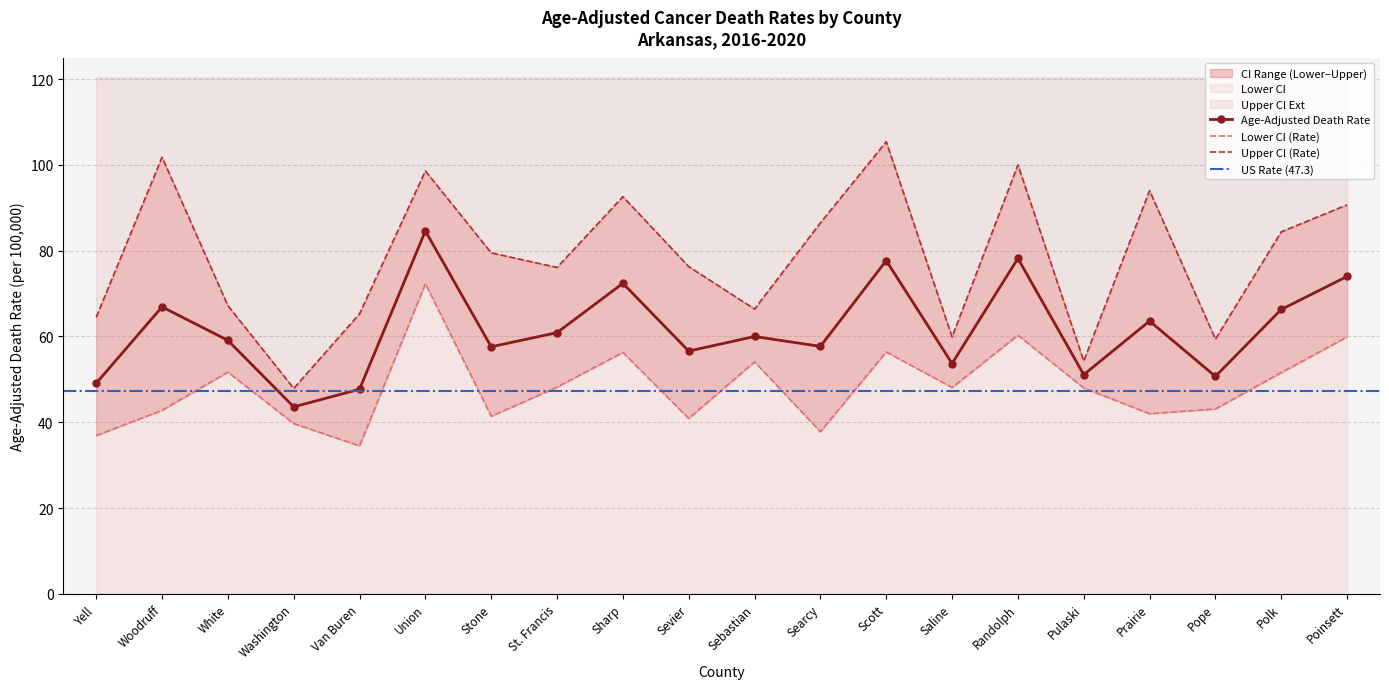

List the series in order of their overall mean, lowest first.

Lower CI, Age-Adjusted Death Rate, Upper CI